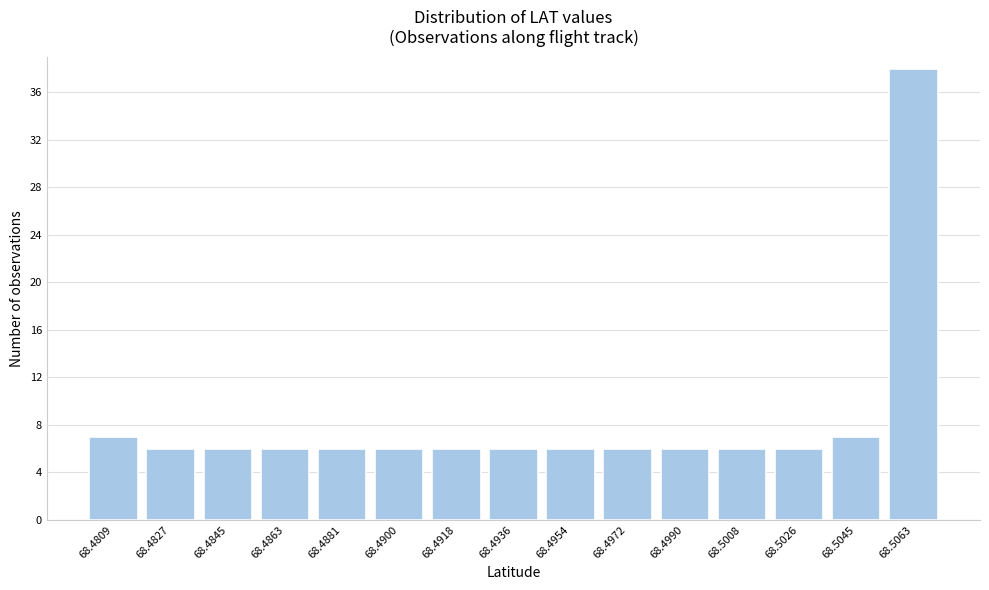

Reading left to right, extract all data points from this chart.

7	6	6	6	6	6	6	6	6	6	6	6	6	7	38